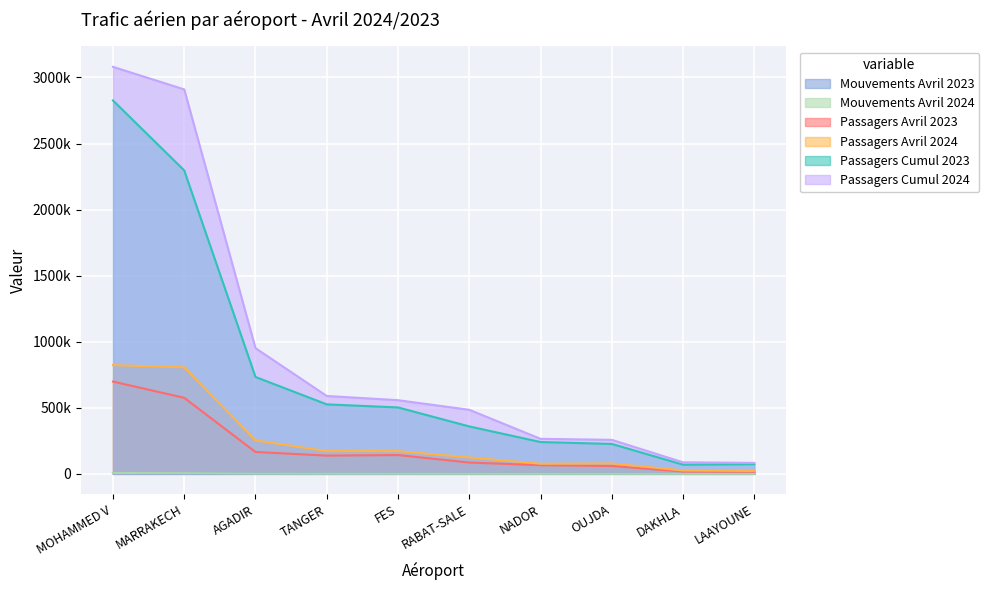

What is the label of the 6th point from the right?

FES